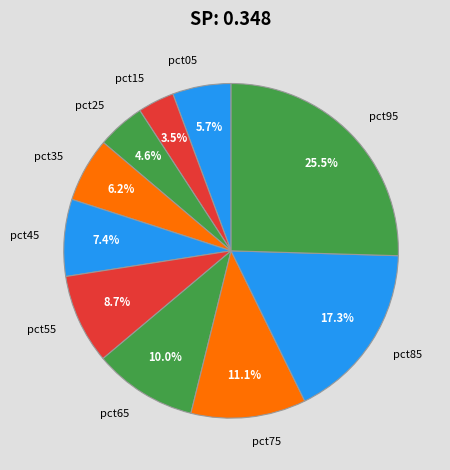

Is it true that pct05 is 6% of the pie?

True